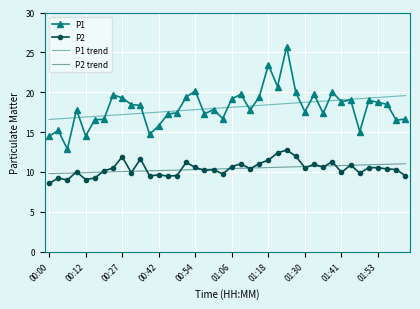

What is the minimum value for P2 trend?

9.8